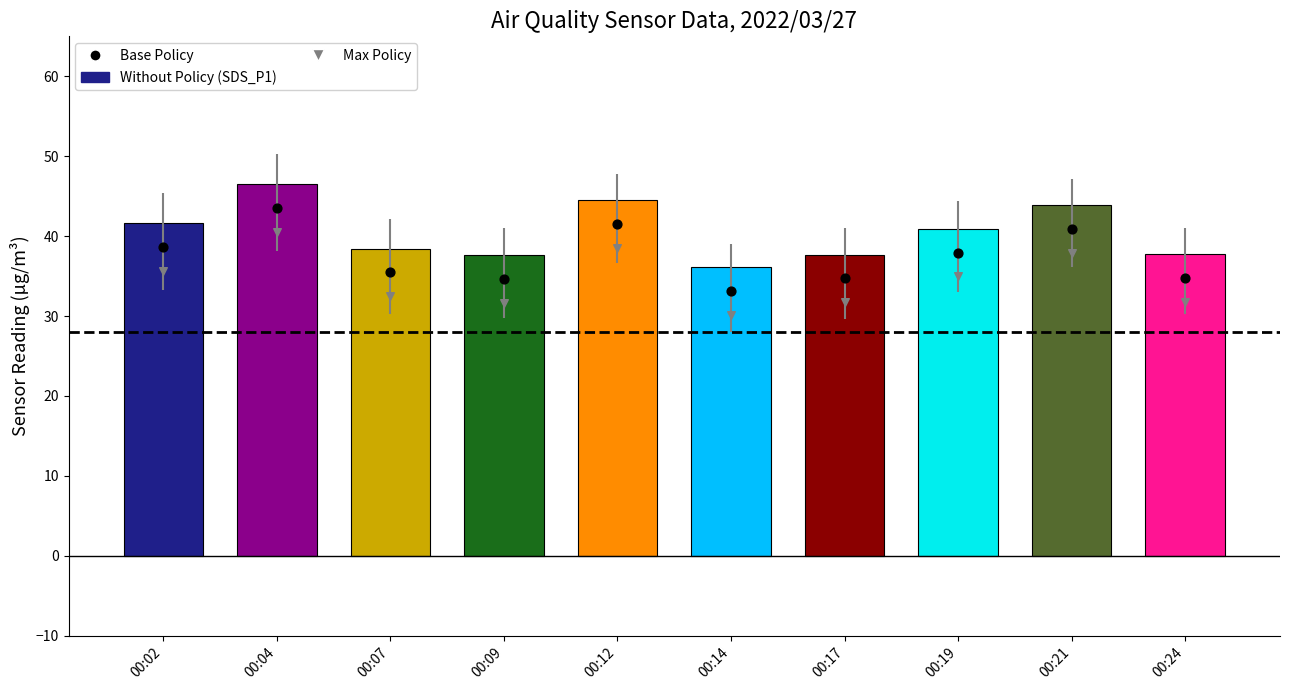

Is the value of Max Policy at 00:12 greater than the value of Base Policy at 00:19?

Yes